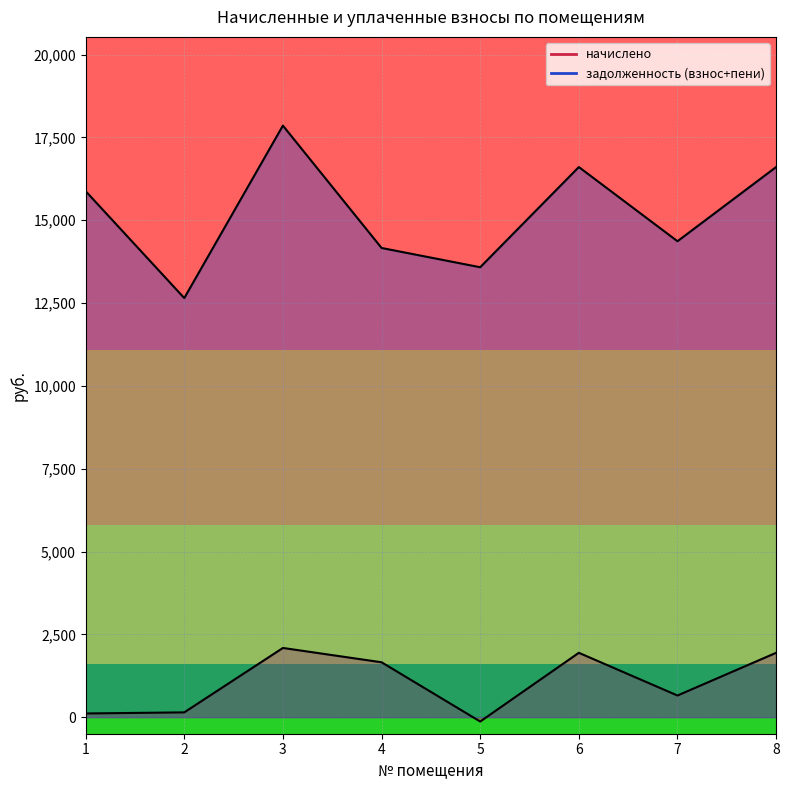

How many interior local peaks does the задолженность (взнос+пени) series have?

2